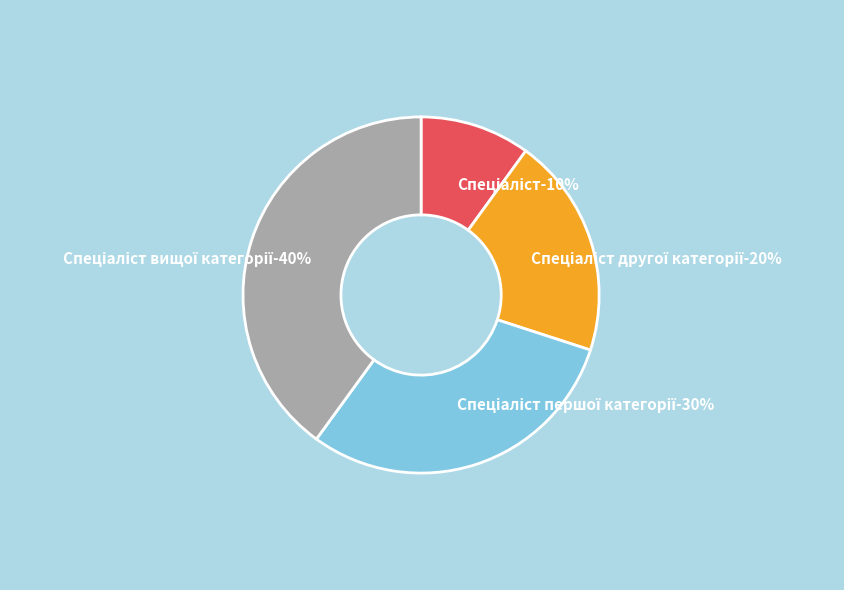

To the nearest percent, what is the combined percentage of Спеціаліст вищої категорії and Спеціаліст другої категорії?

60%